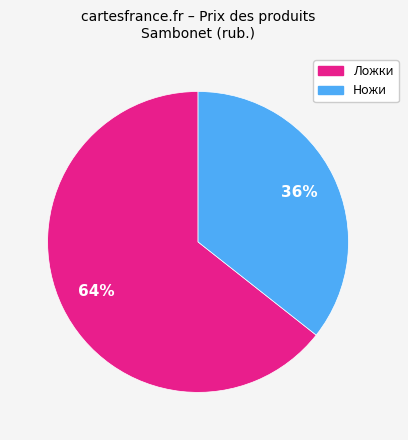

Count the number of slices in the pie.

2